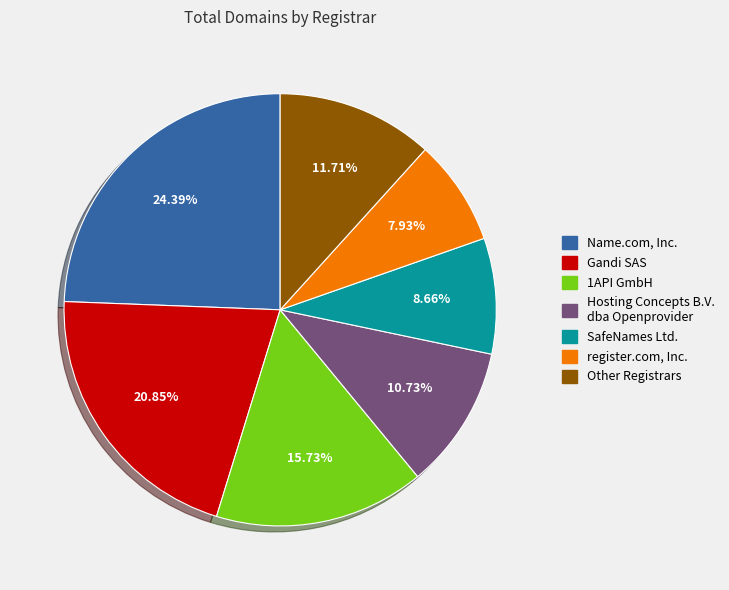

Does any single category account for the majority?

No